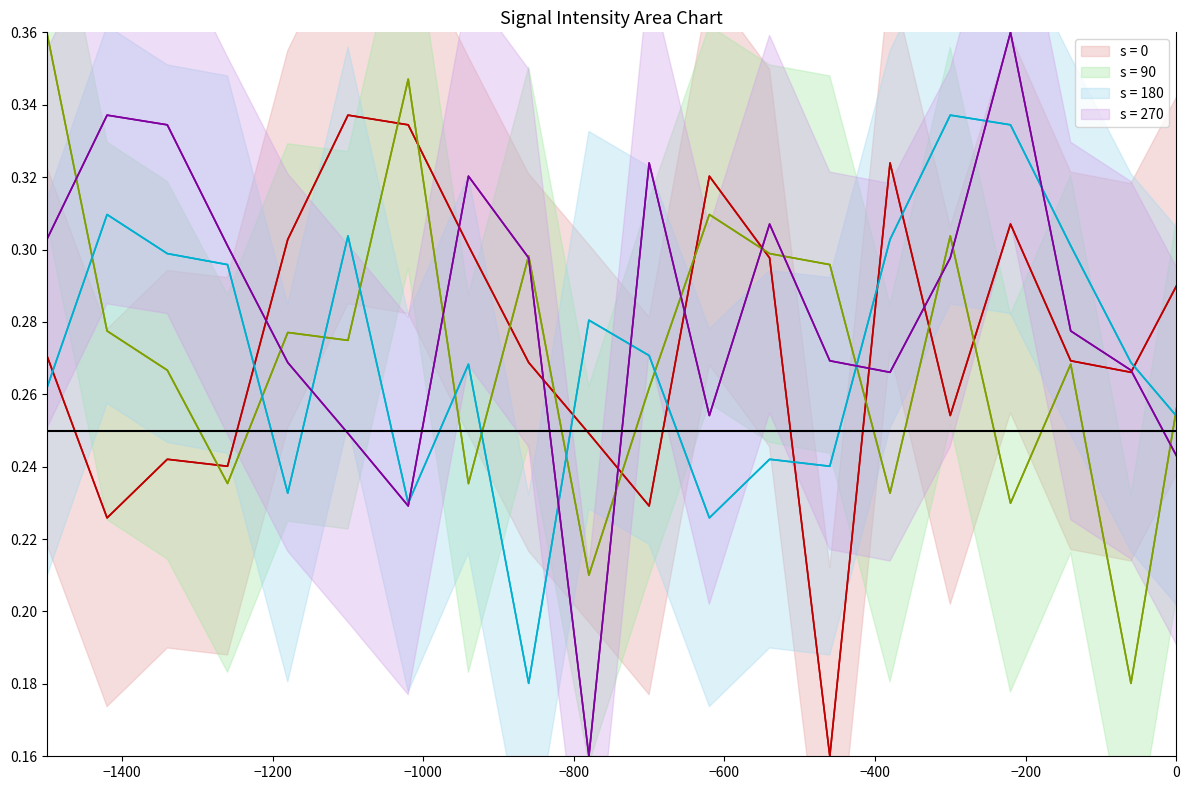

Is the value of s = 0 at 16 greater than the value of s = 270 at −400?

Yes